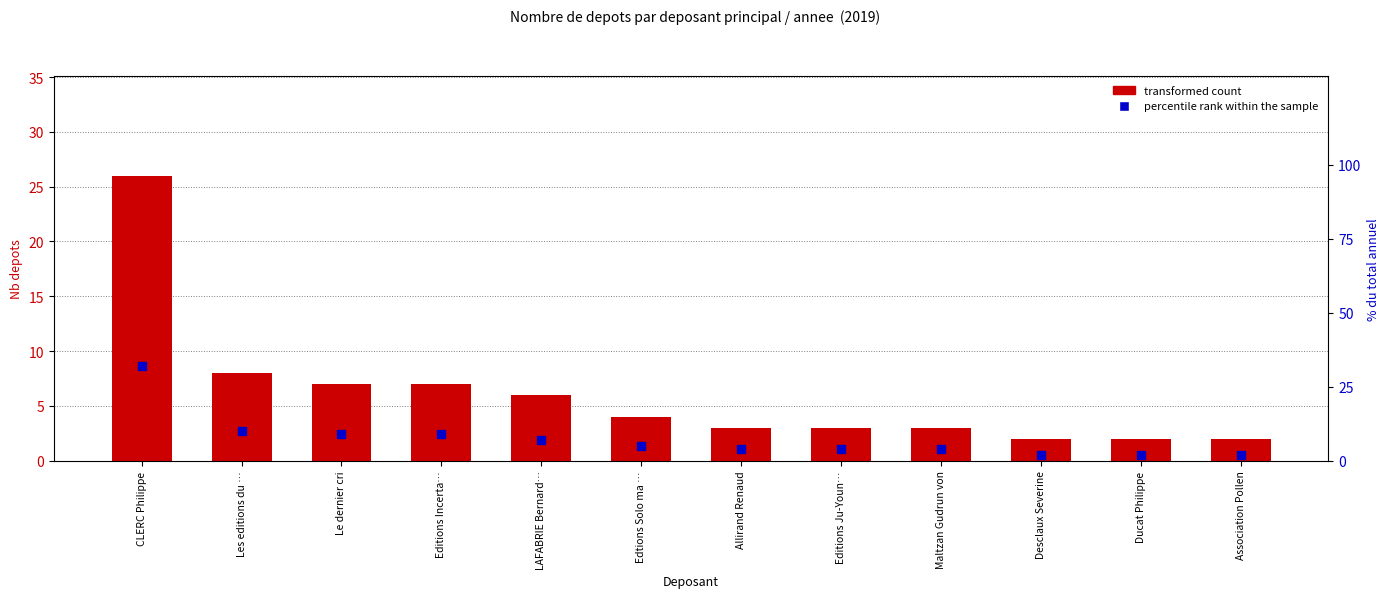

Is the value of percentile rank within the sample at Allirand Renaud greater than the value of transformed count at LAFABRIE Bernard…?

No